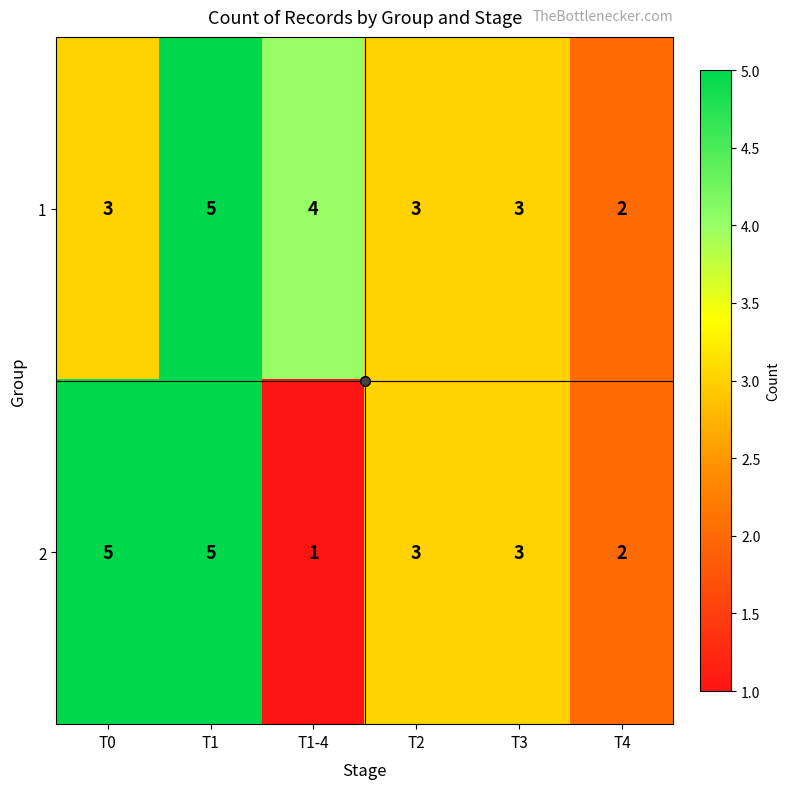

At which label does 1 reach its peak?

T1